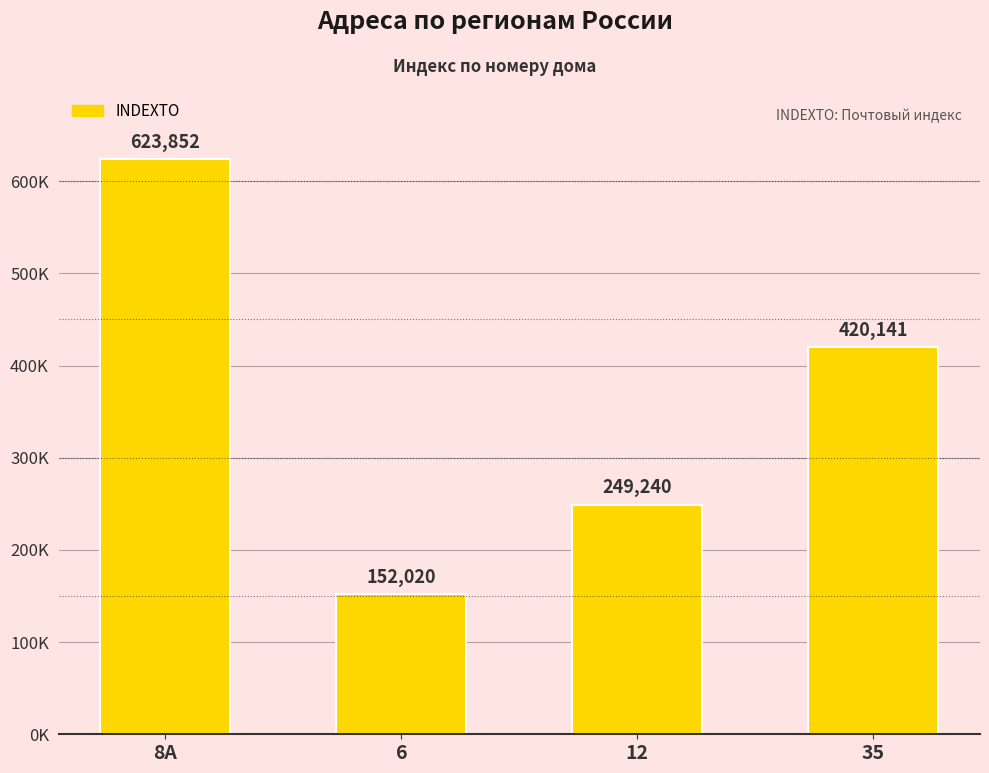

What is the label of the 3rd bar from the right?

6